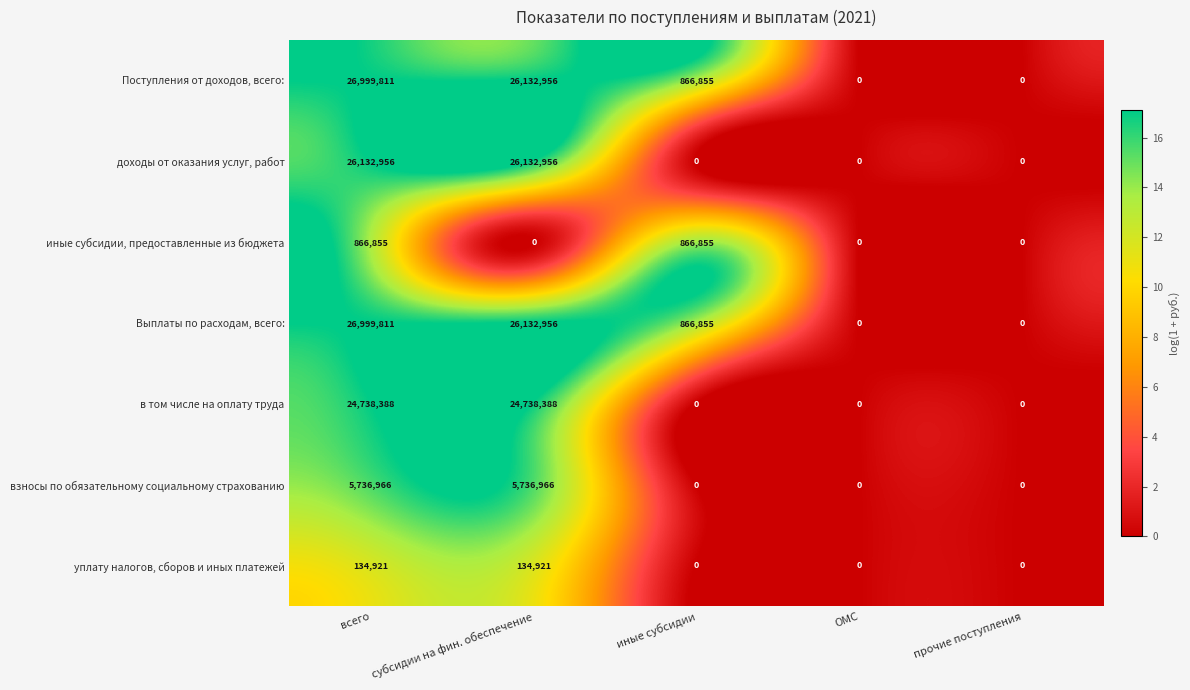

What is the spread (max minus min) of values at всего?

26864890